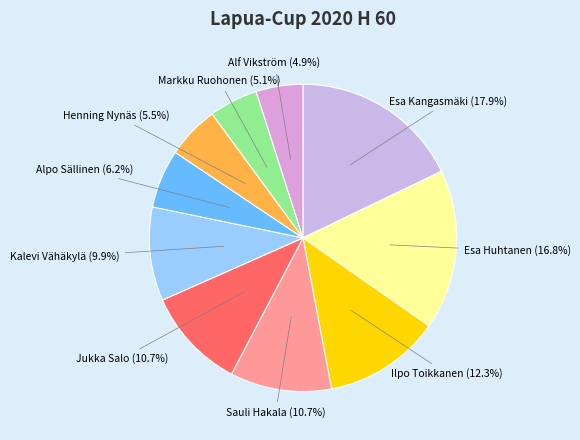

Does Ilpo Toikkanen account for over 50% of the chart?

No